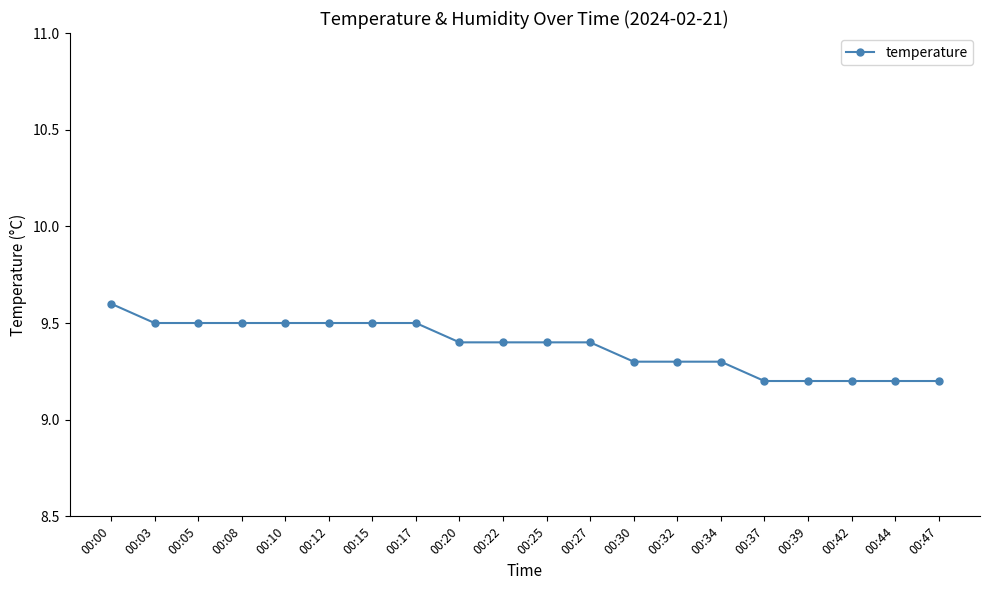

What is the change in value from 00:08 to 00:20?

-0.1